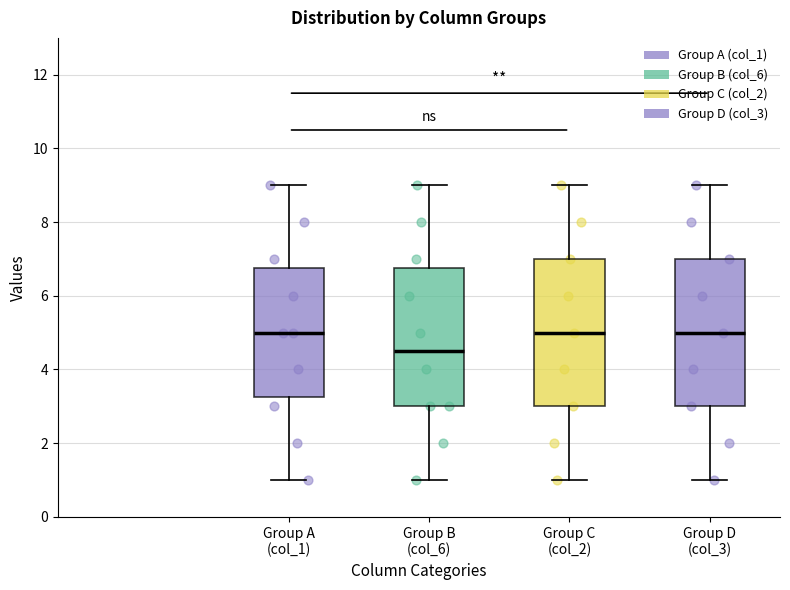

Reading left to right, read every box against the y-axis: the position of its median line, the range the box covers, and the ends of its whiskers. The values are not printed on the chart, so give them approximately, as read against the axis.

Group A (col_1): median 5.0, box 3.2 to 6.8, whiskers 1.0 to 9.0
Group B (col_6): median 4.6, box 3.0 to 6.8, whiskers 1.0 to 9.0
Group C (col_2): median 5.0, box 3.0 to 7.0, whiskers 1.0 to 9.0
Group D (col_3): median 5.0, box 3.0 to 7.0, whiskers 1.0 to 9.0